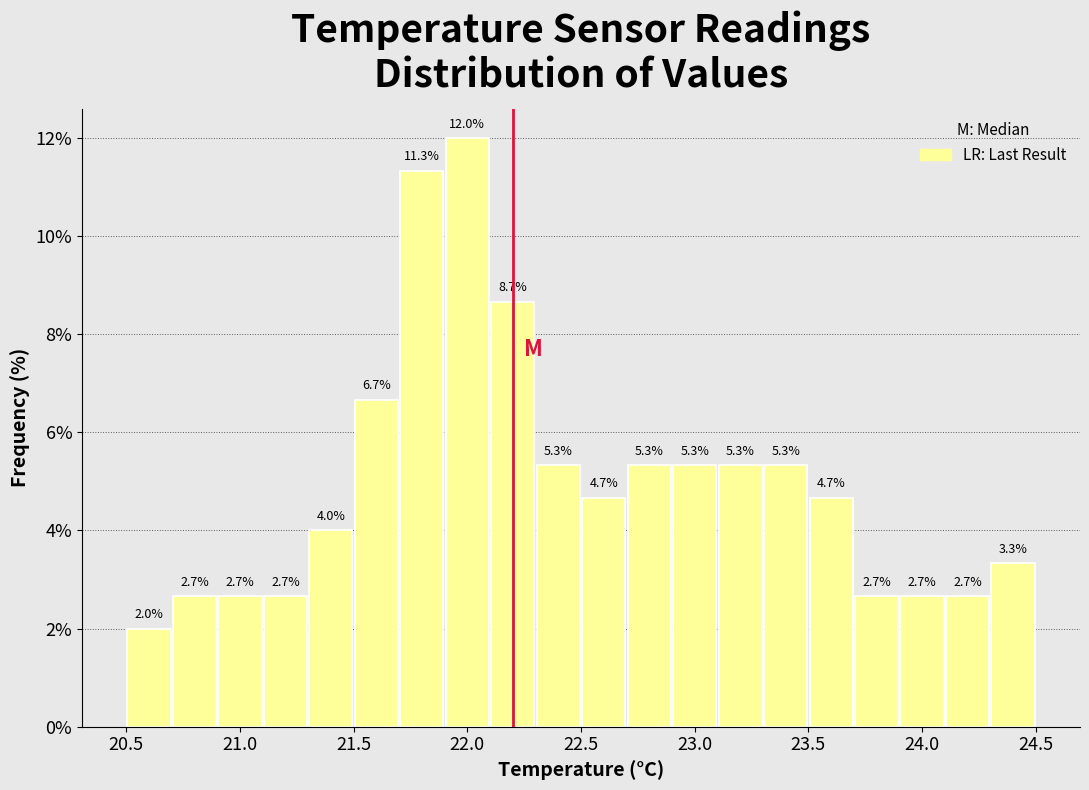

Which range on the x-axis has the tallest bar?

21.9 to 22.1